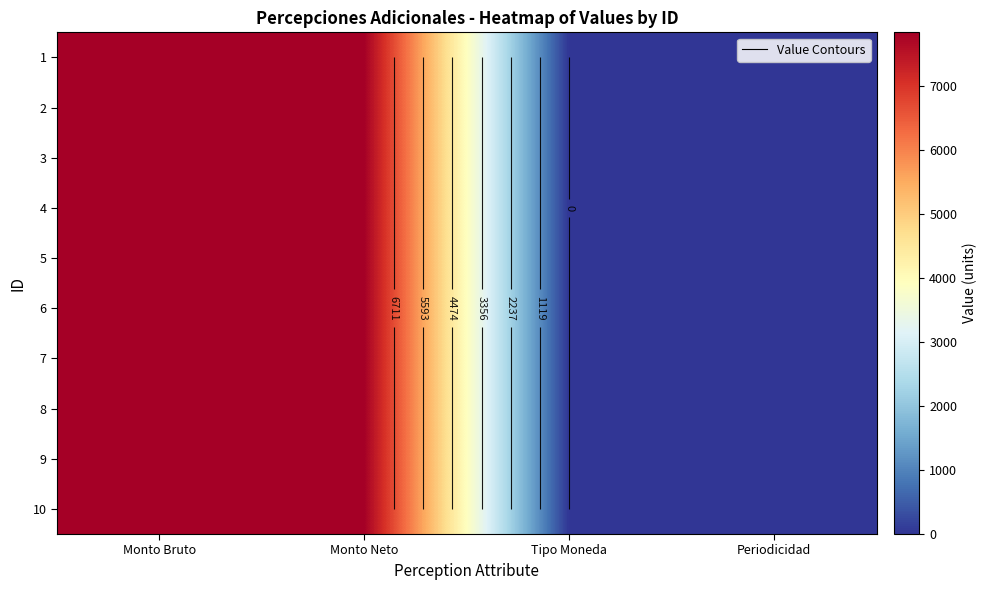

How many series are shown in this chart?

10